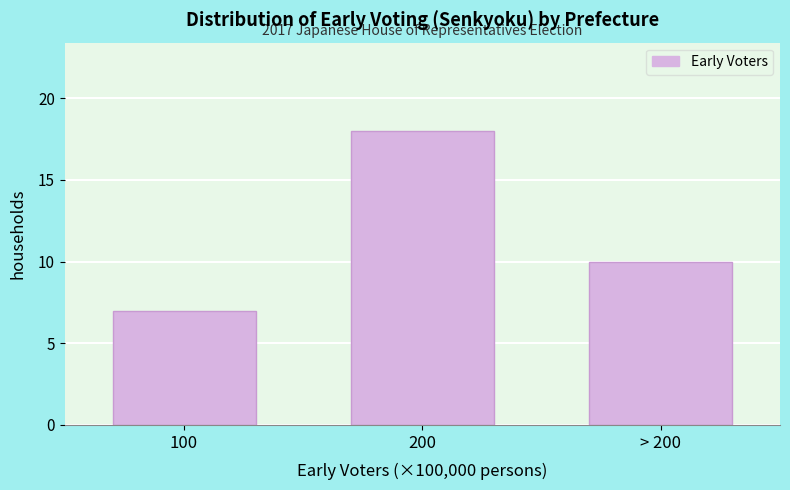

Reading left to right, what are all the values shown in this chart?

100=7	200=18	> 200=10